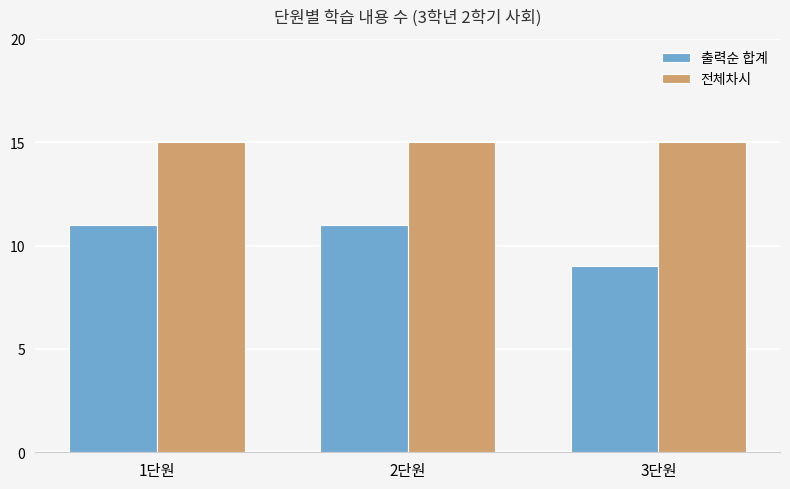

What is the smallest value displayed?

9